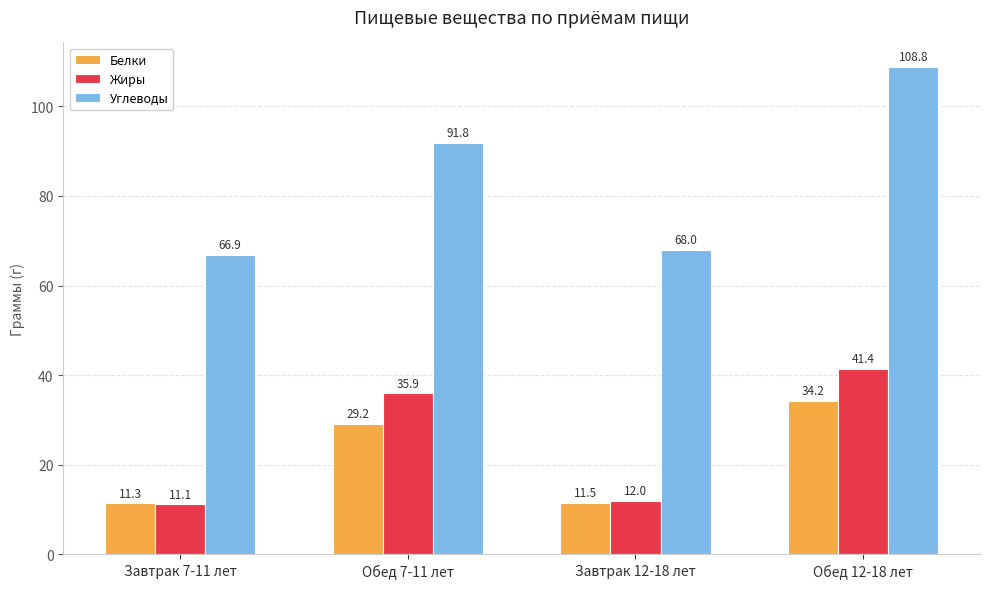

Count the number of categories in the chart.

4